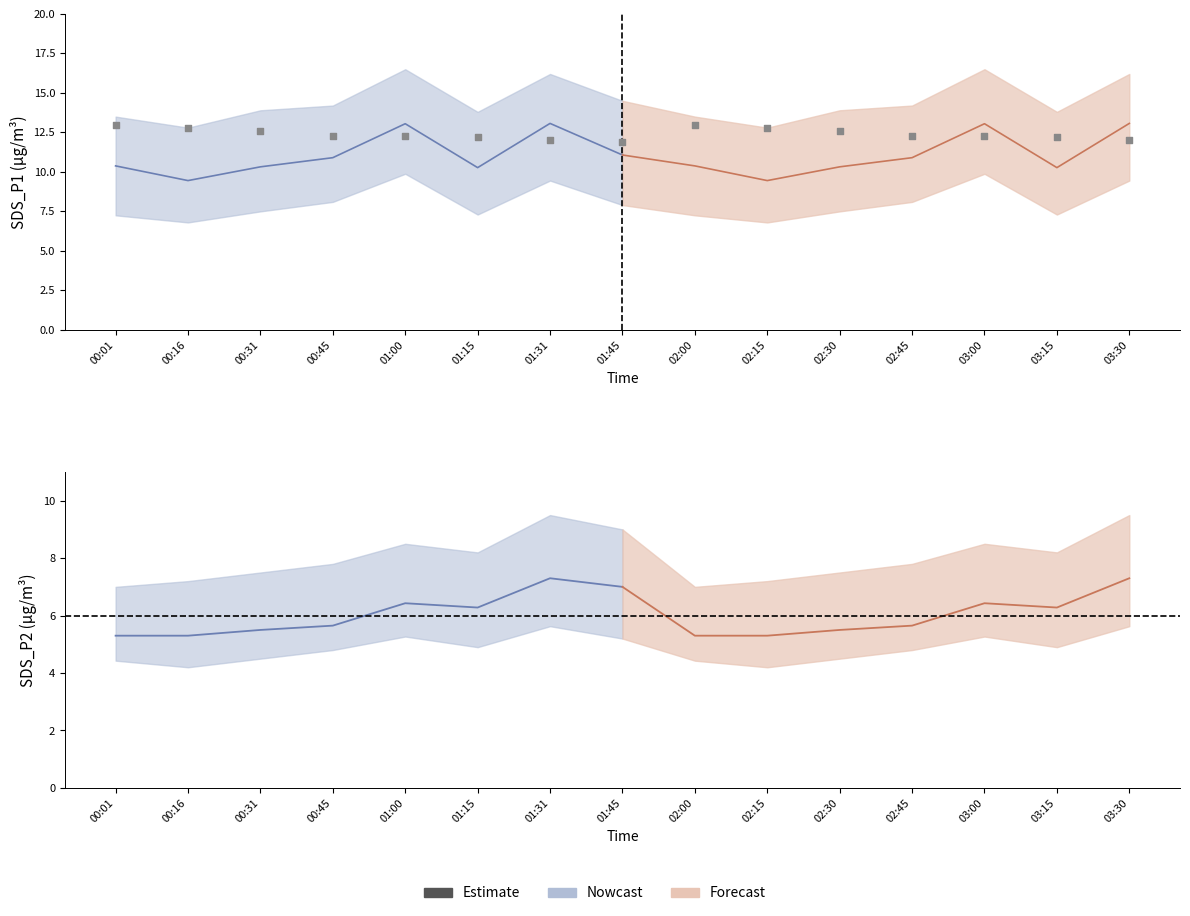

What is the change in value from 03:15 to 03:30?

-0.2